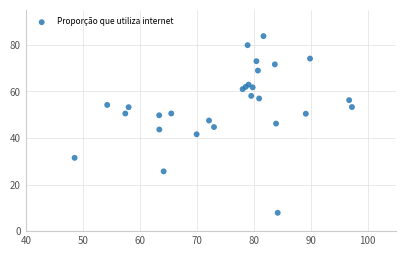

What is the range of X values (max minus min)?

48.7